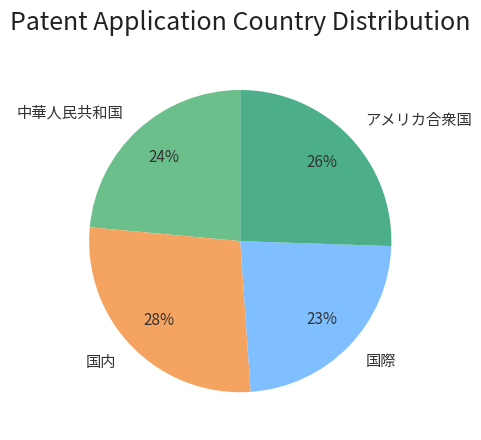

Do 国内 and 国際 together represent more than half of the pie?

Yes